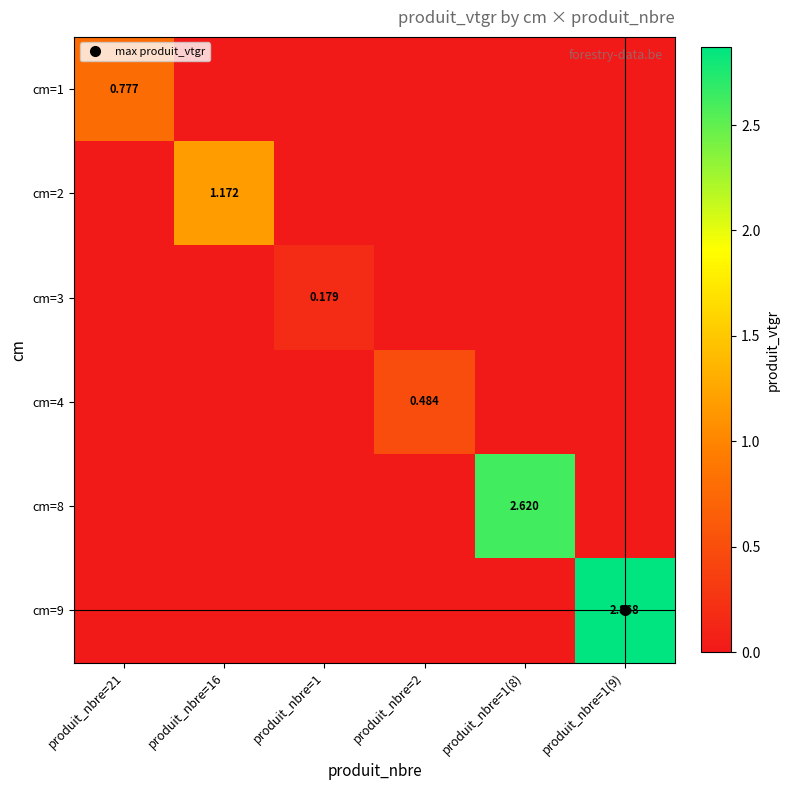

At produit_nbre=21, list the series in order from smallest to largest.

cm=2, cm=3, cm=4, cm=8, cm=9, cm=1